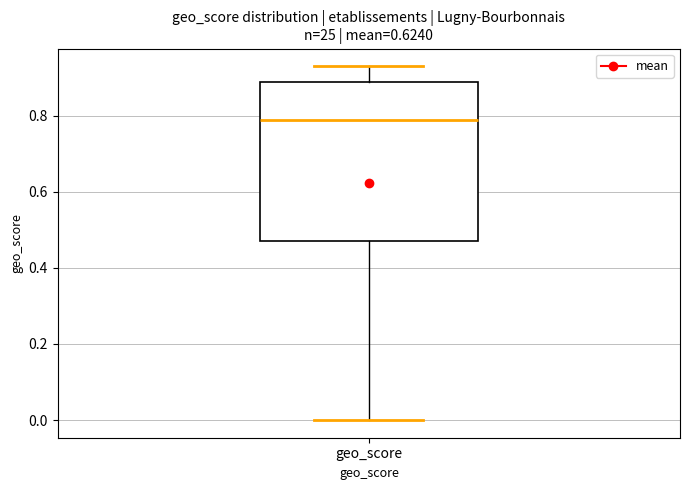

Where does the median line of the box for geo_score sit on the y-axis? The values are not printed on the chart, so give them approximately, as read against the axis.

0.80